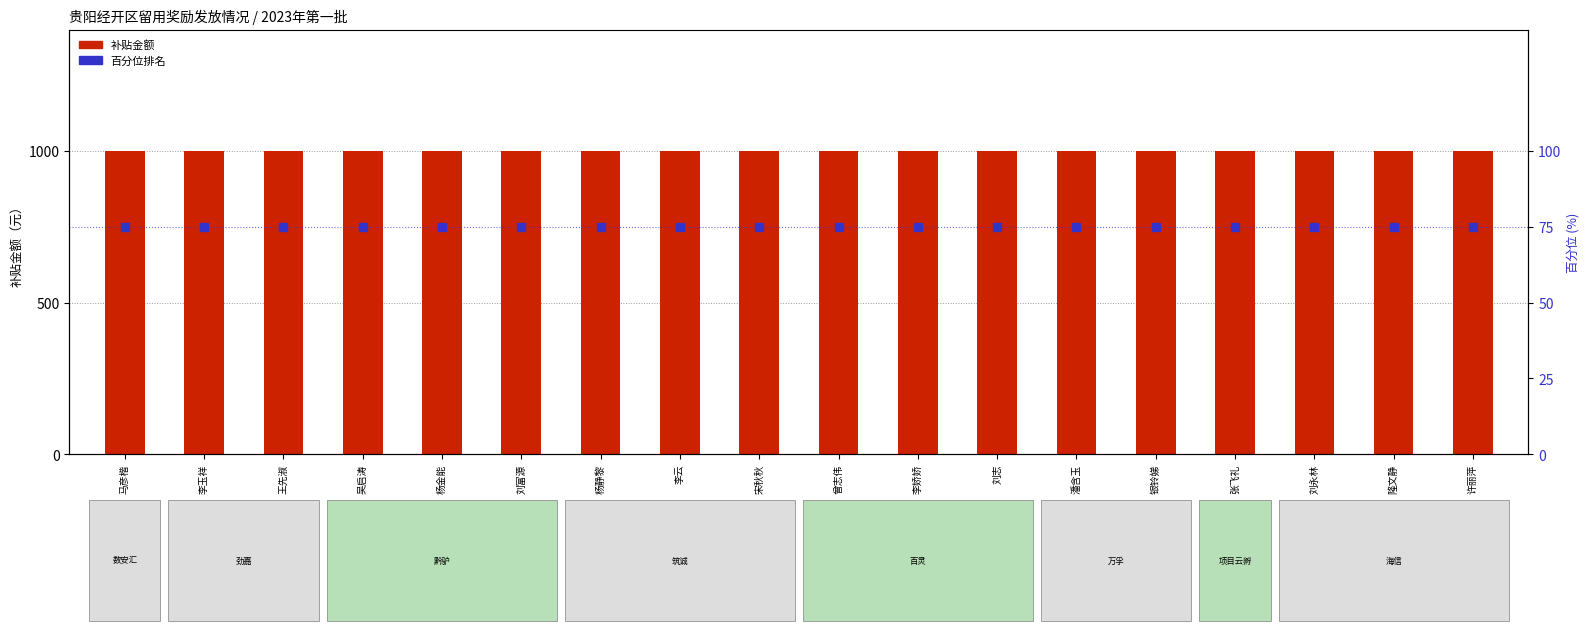

Which series has the widest spread of Y values?

补贴金额